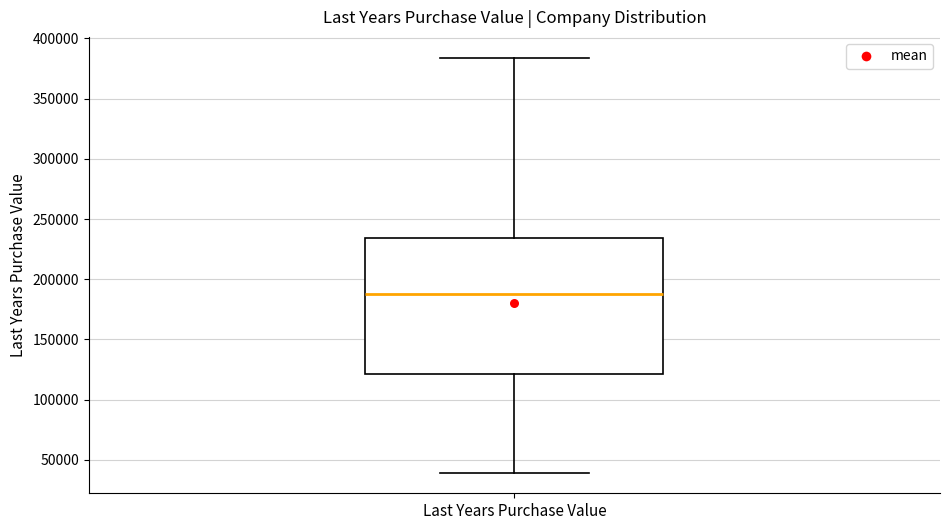

Transcribe this box plot: give where the median line is, the range the box spans, and where the two whiskers end, as read against the y-axis. The values are not printed on the chart, so give them approximately, as read against the axis.

median 190000, box 120000 to 235000, whiskers 40000 to 385000